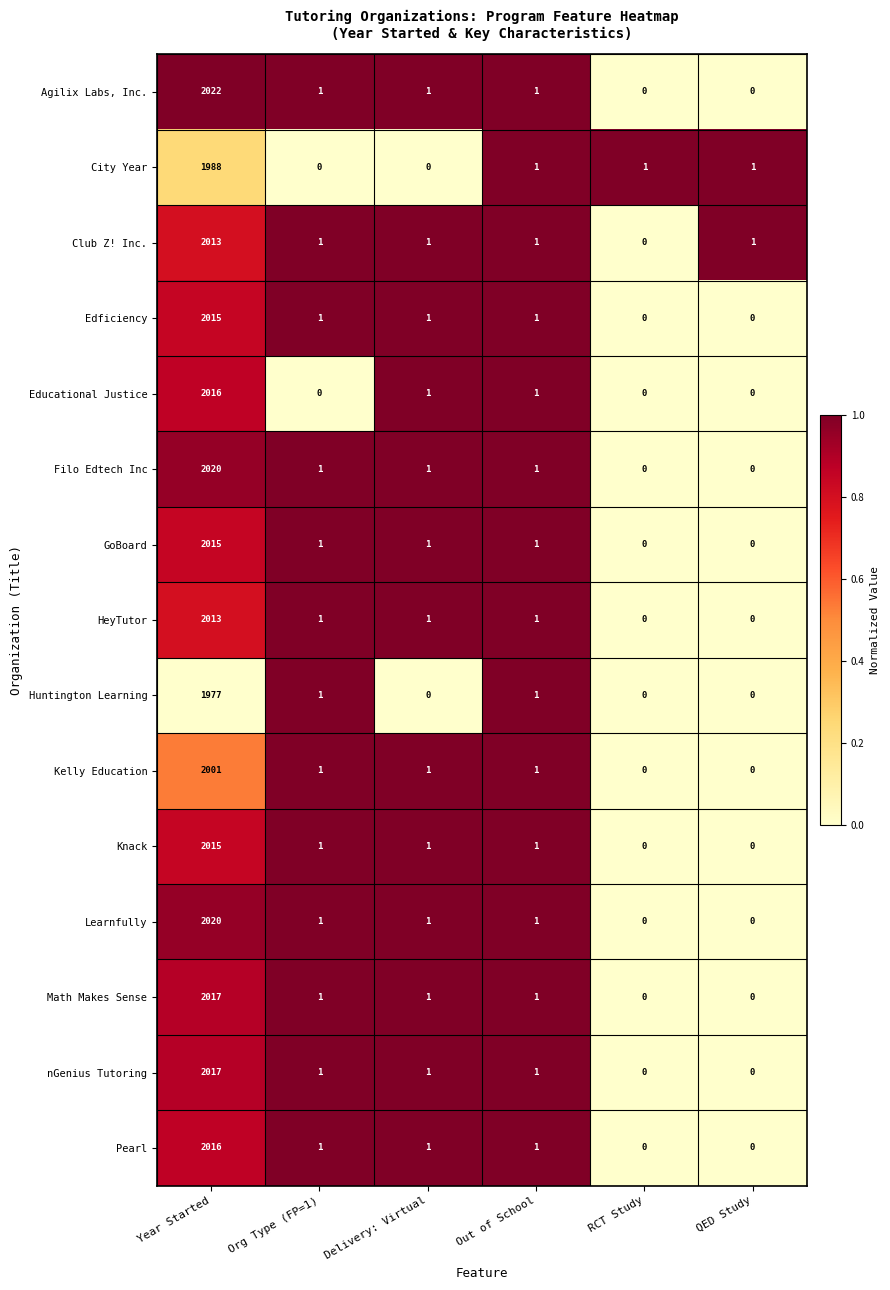

The Edficiency series shows 0 at RCT Study. True or false?

True